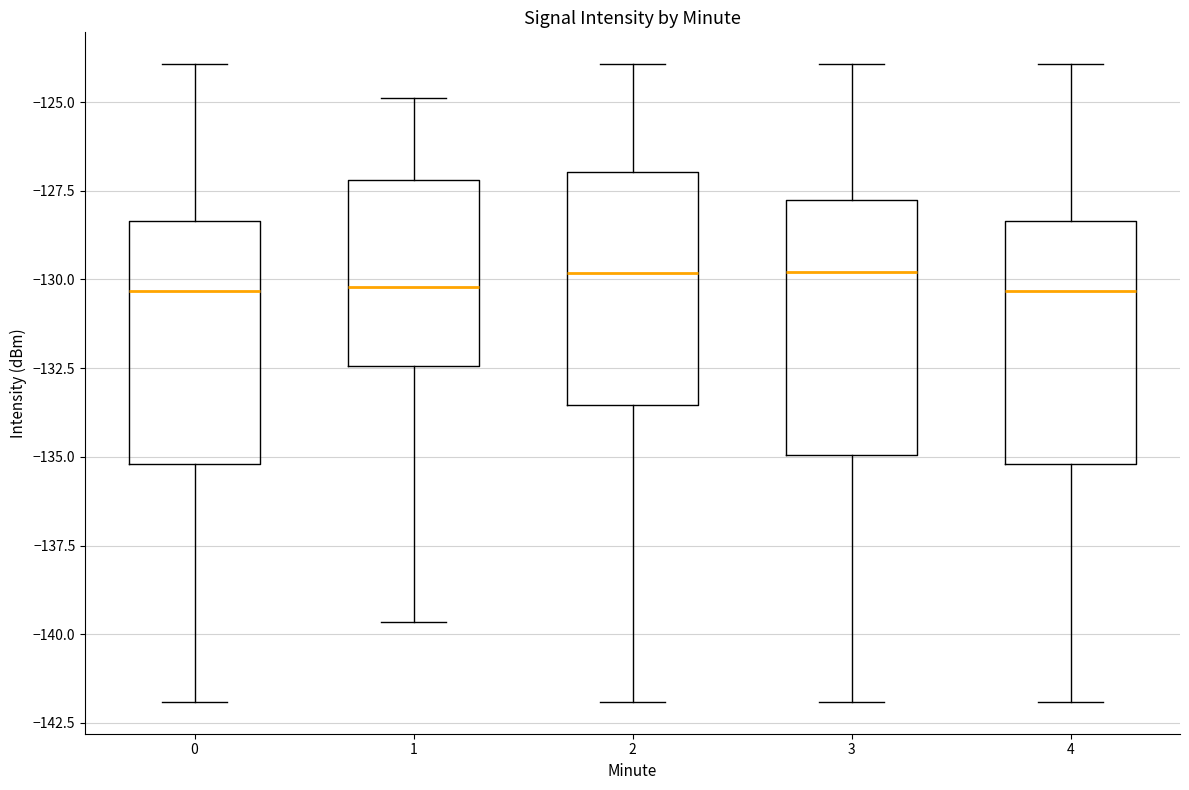

Where does the lower whisker of the box at x = 3 end on the y-axis? The values are not printed on the chart, so give them approximately, as read against the axis.

-142.0